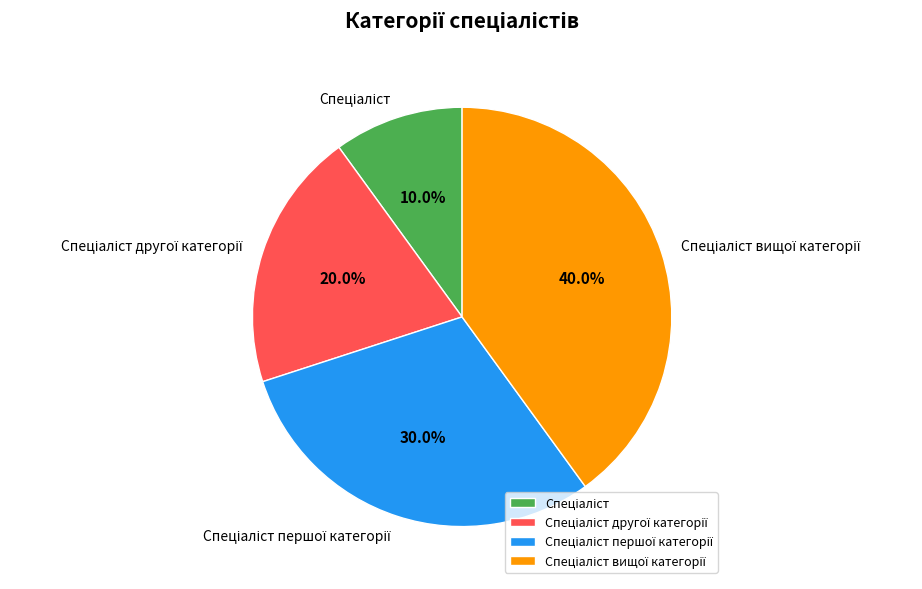

Is there any slice that represents more than half of the pie?

No